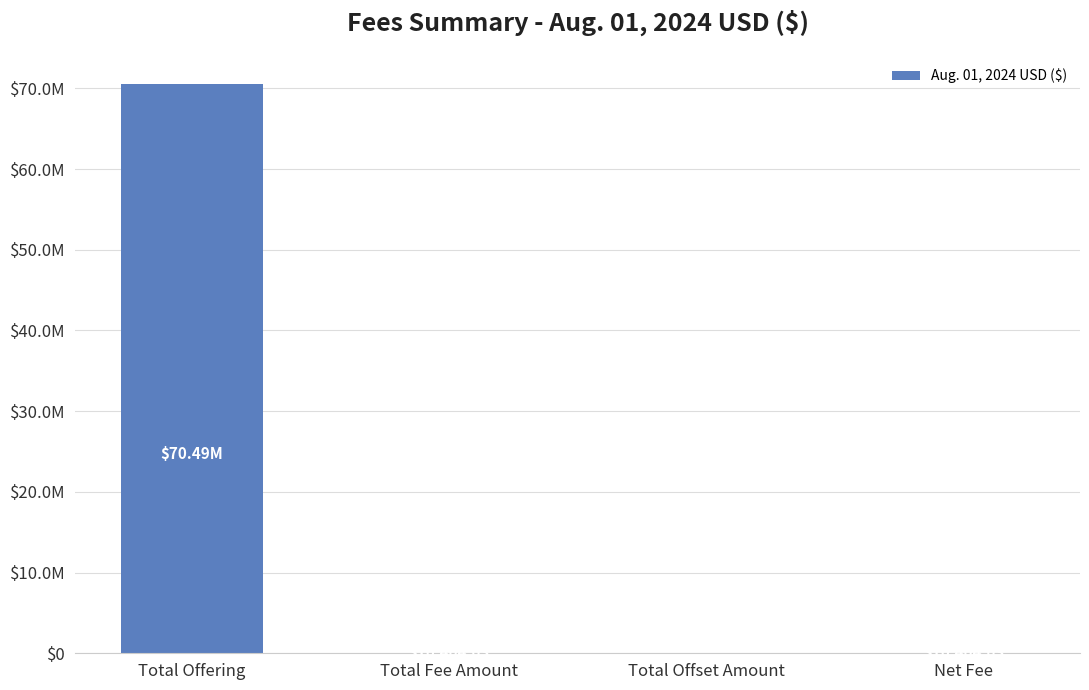

Approximately how many times larger is the value at Total Offering compared to Net Fee?

6775.1